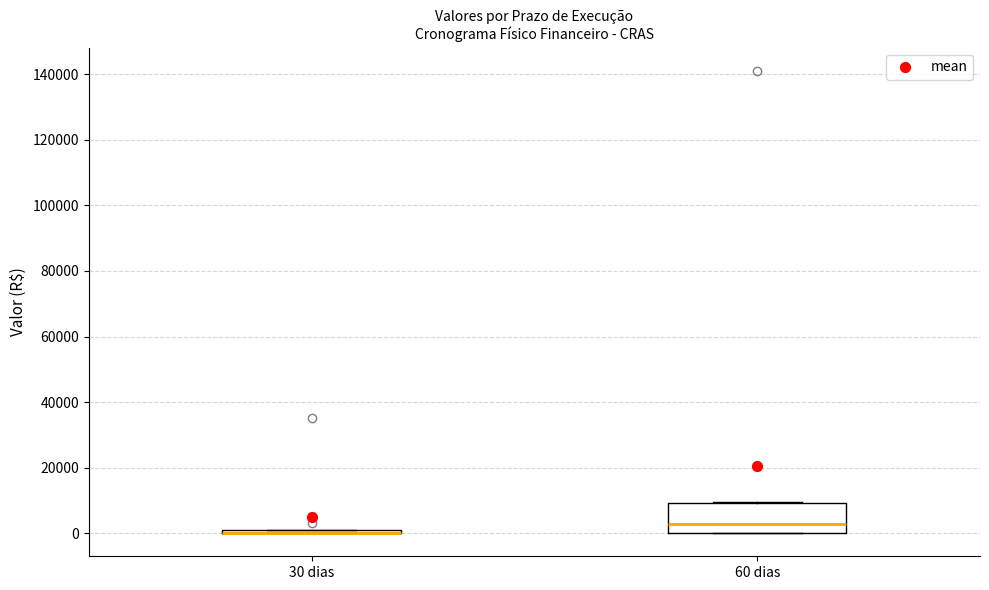

Which box is the tallest, from its lower edge to its upper edge?

60 dias